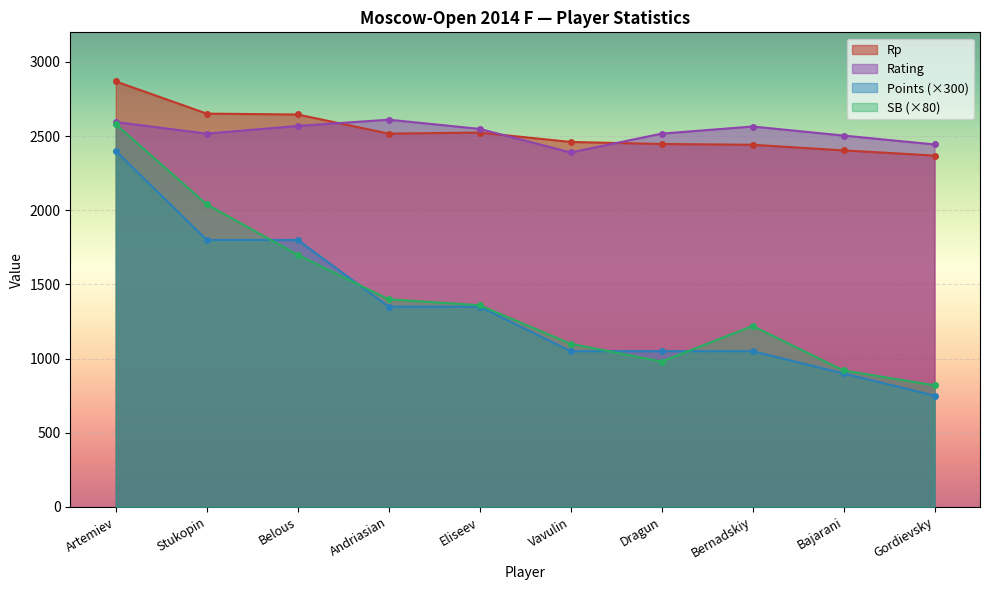

Count the number of categories in the chart.

10